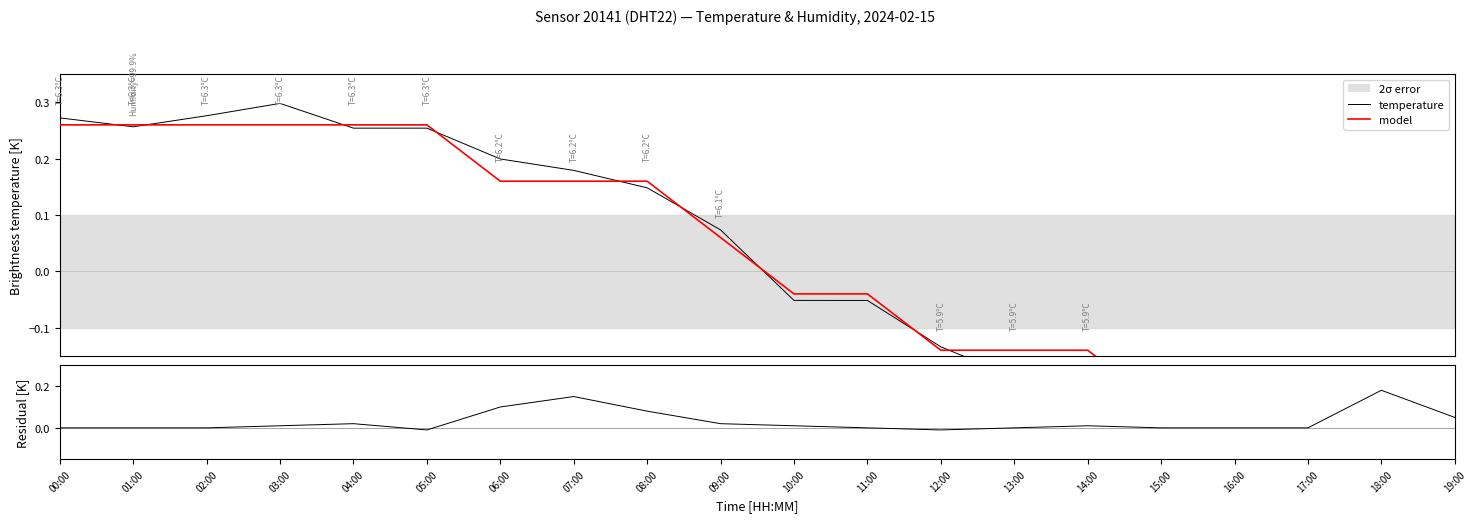

Rank the series by their maximum value, from lowest to highest.

residual, model, temperature